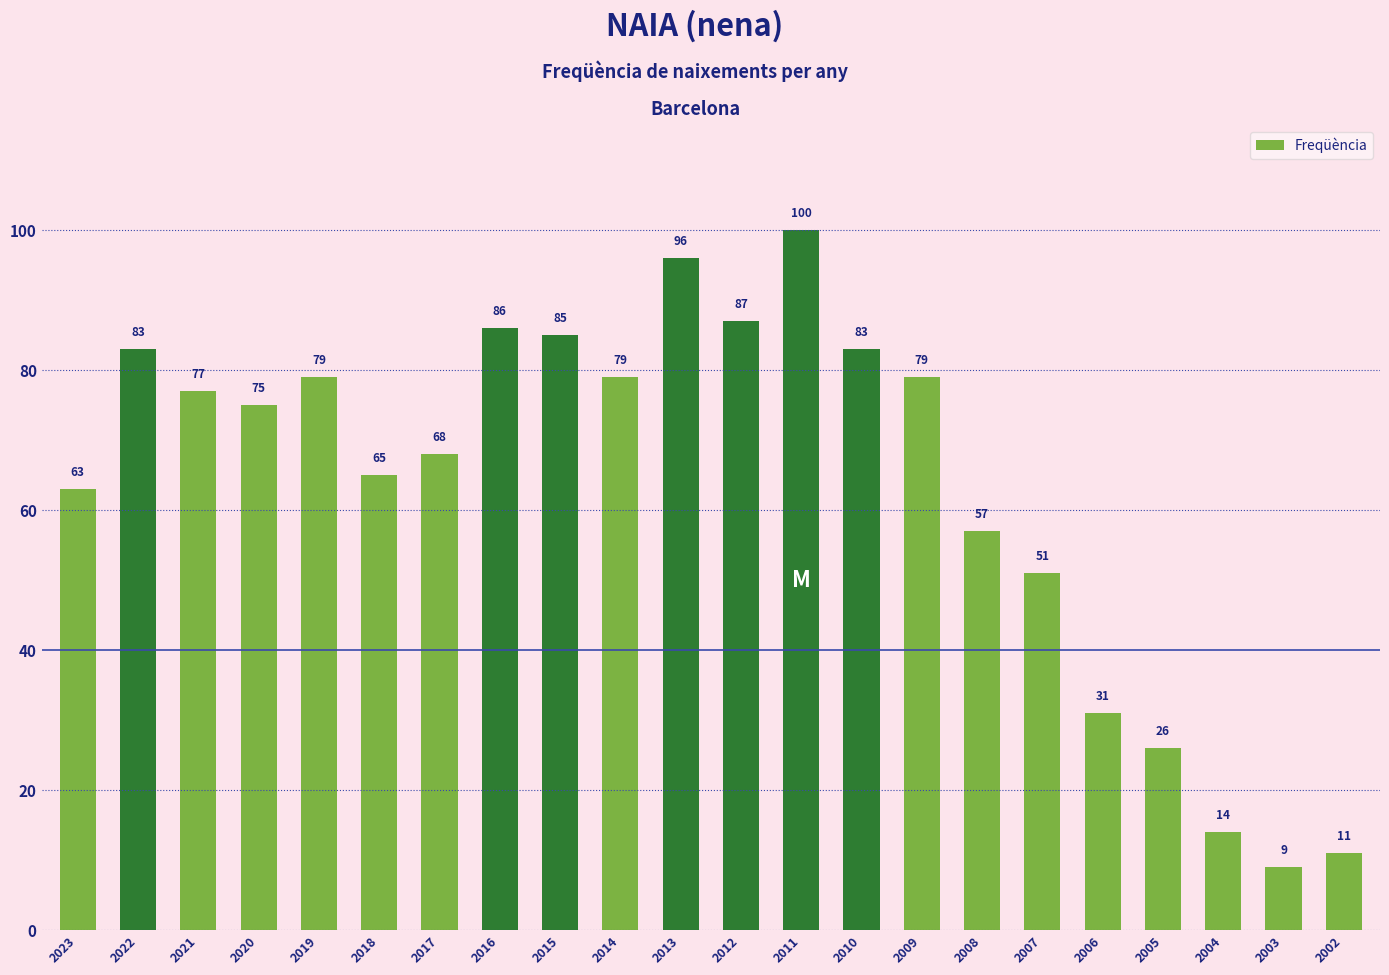

At which label does the data first exceed 77?

2022